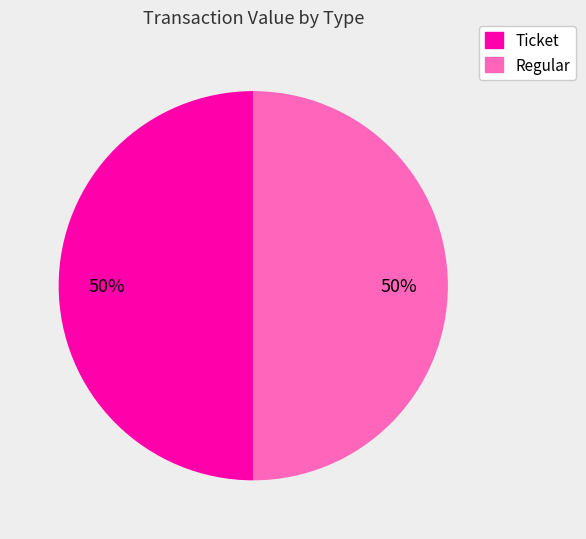

Approximately how many times larger is the value at Regular compared to Ticket?

1.0